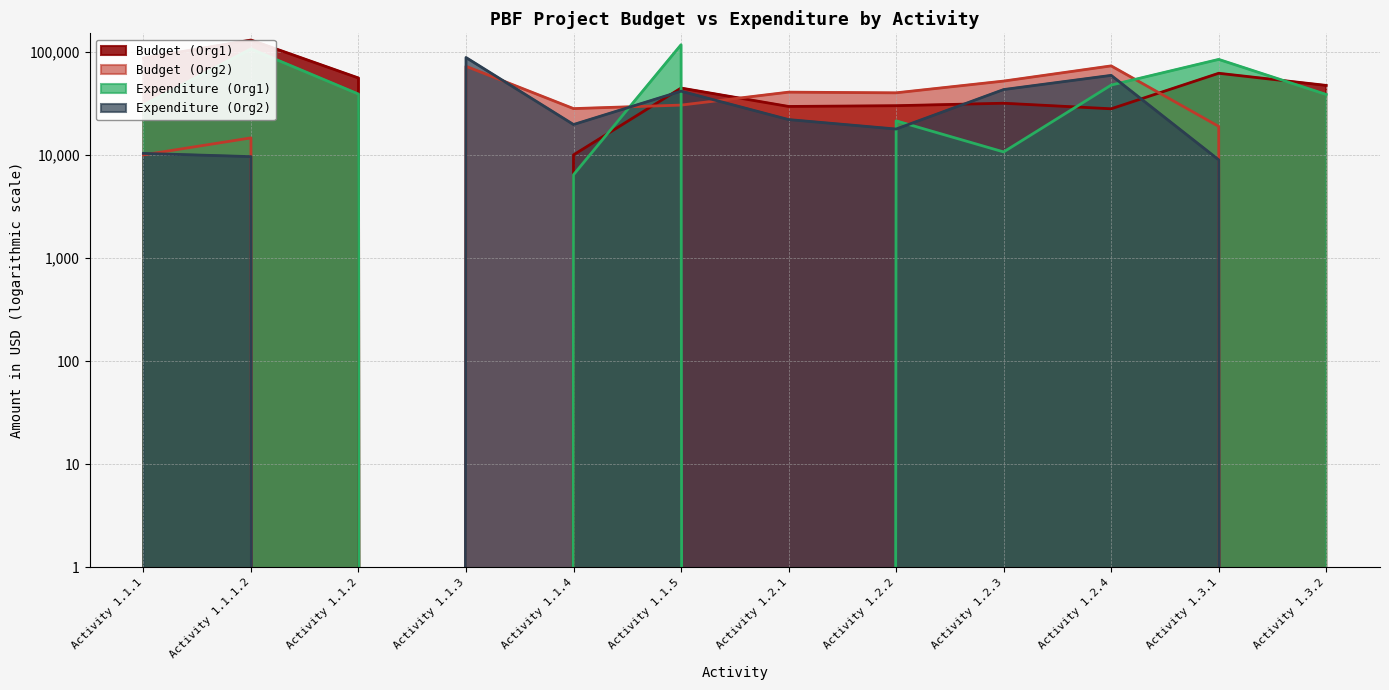

Does the chart display data point markers on the line(s)?

No